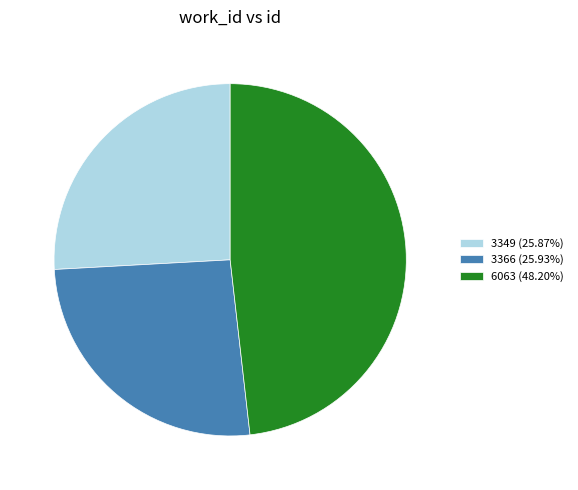

Approximately how many times larger is the value at 3349 (25.87%) compared to 3366 (25.93%)?

1.0